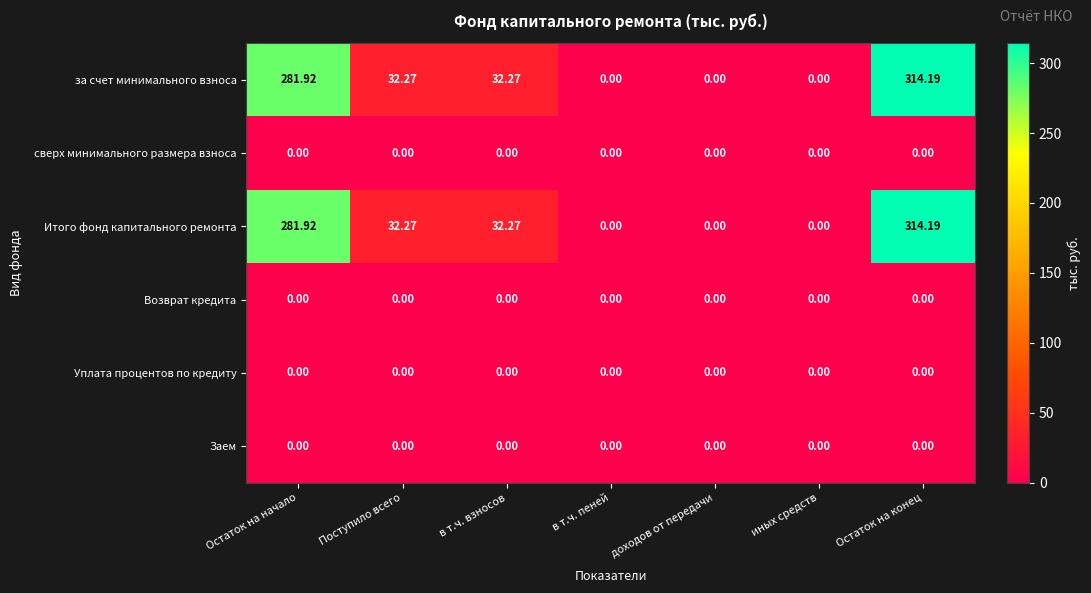

At which category is the sum across all series the highest?

Остаток на конец